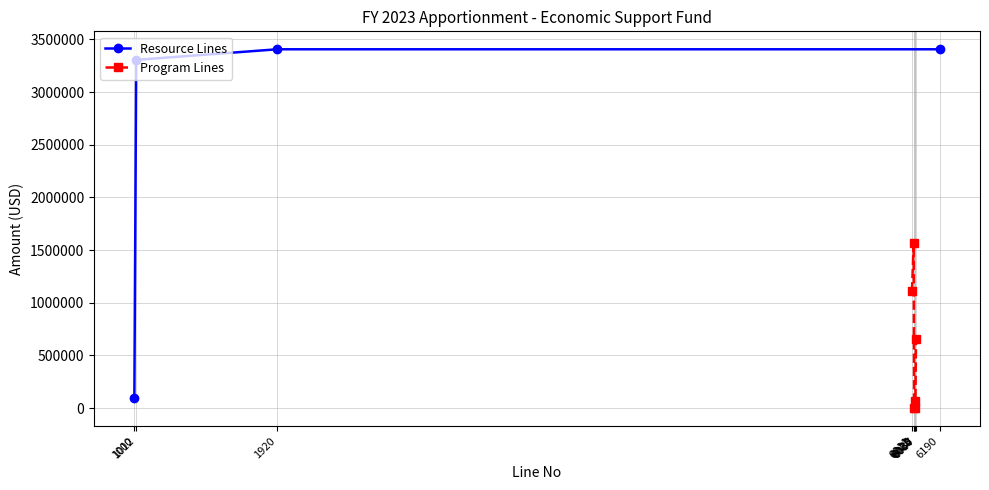

What is the value of the Resource Lines point at the 2nd from the left?

3305193